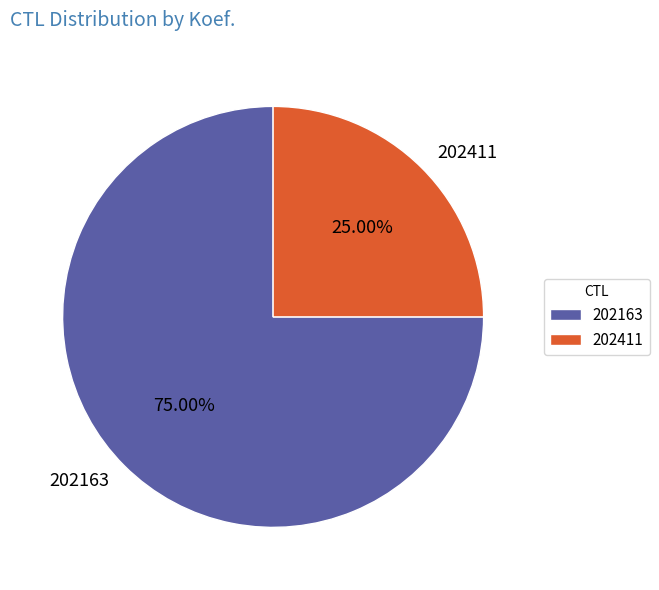

True or false: 202411 accounts for 25% of the total.

True